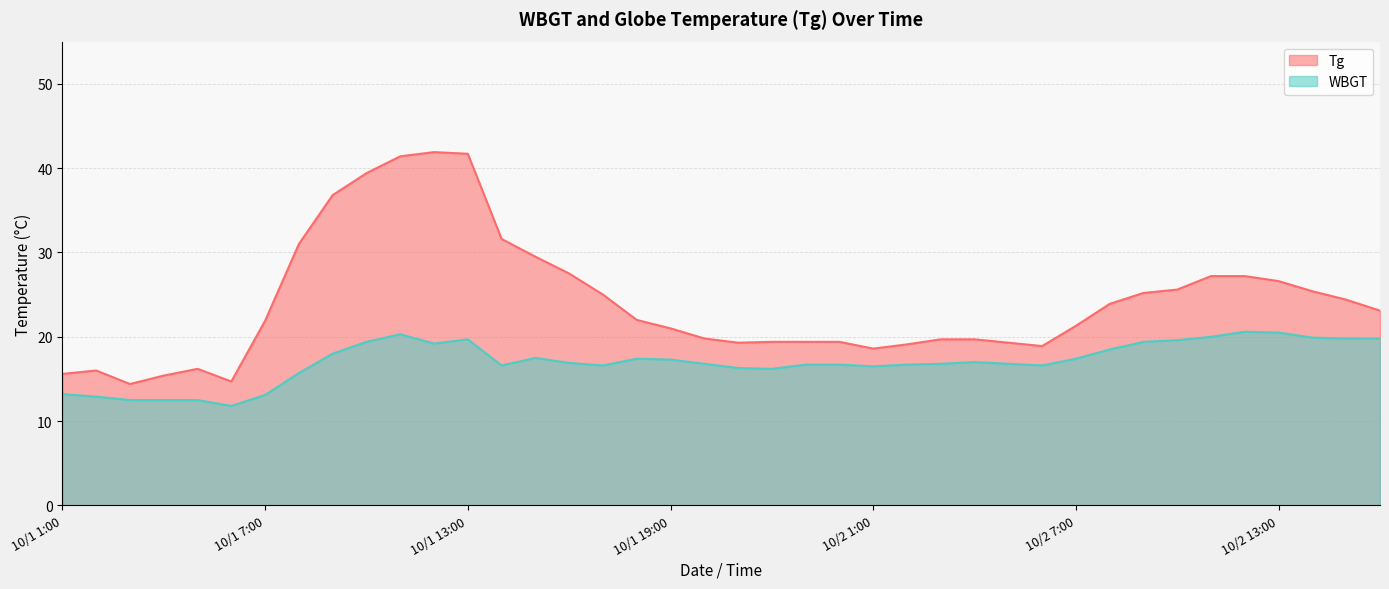

List the series in order of their peak value, lowest first.

WBGT, Tg